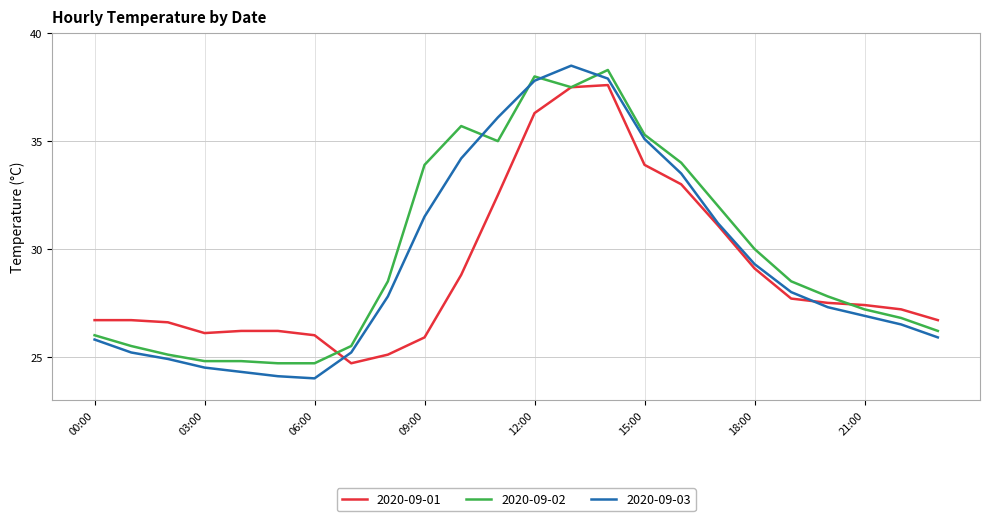

True or false: 2020-09-03 and 2020-09-02 cross at least once.

True